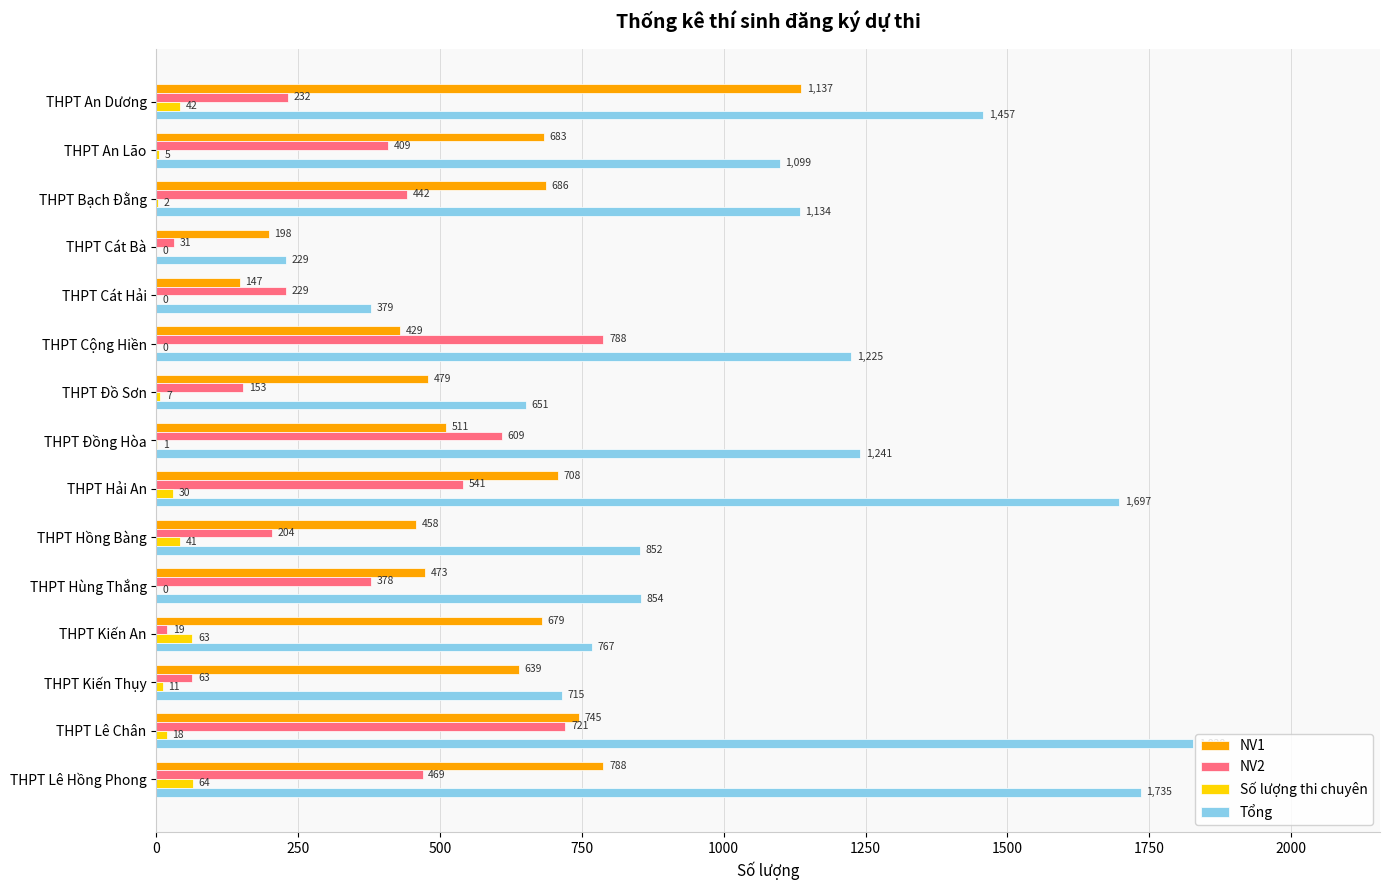

Which series changed the most between THPT Cát Bà and THPT Lê Hồng Phong?

Tổng